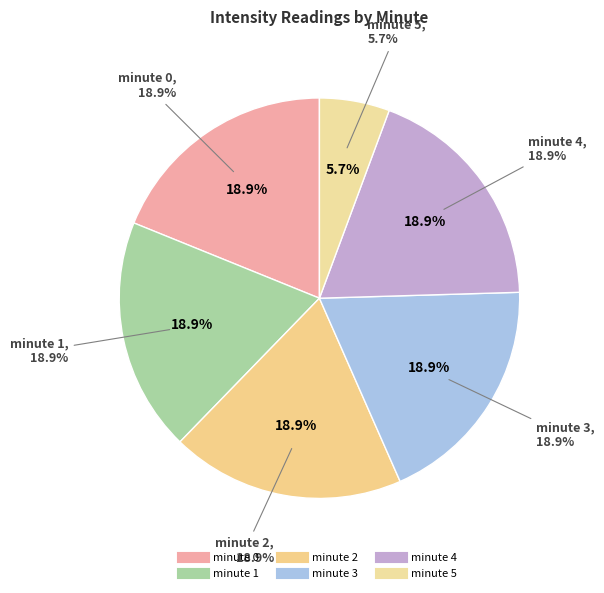

Does minute 5 account for over 50% of the chart?

No